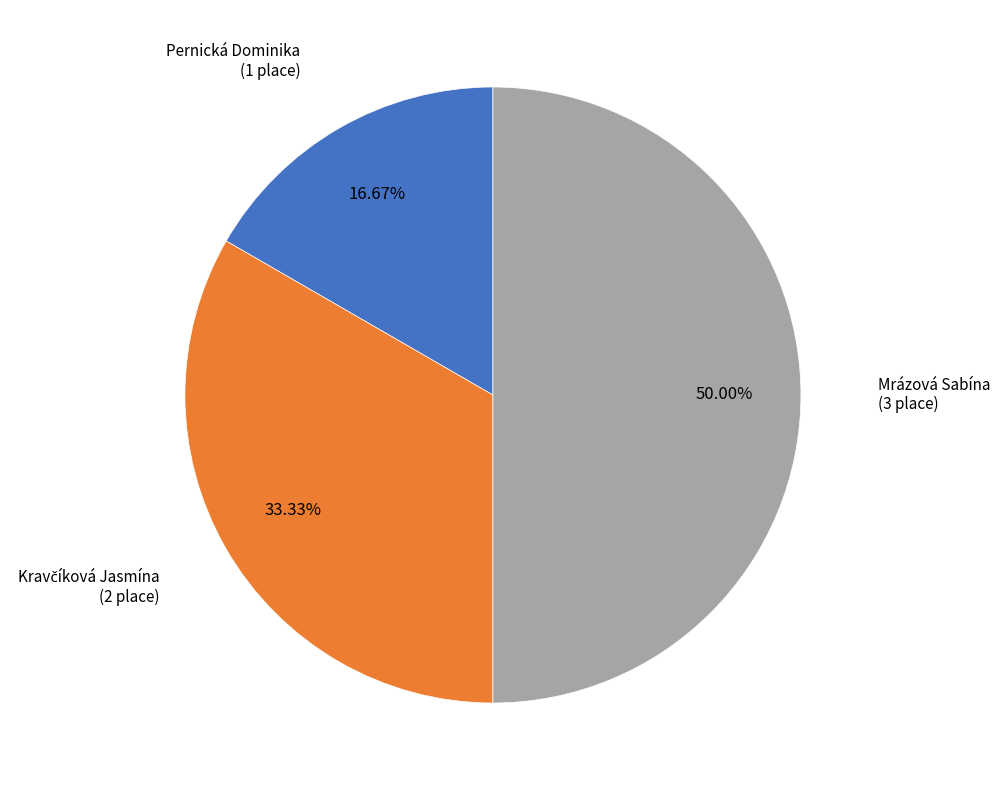

Does Pernická Dominika represent more than half of the total?

No